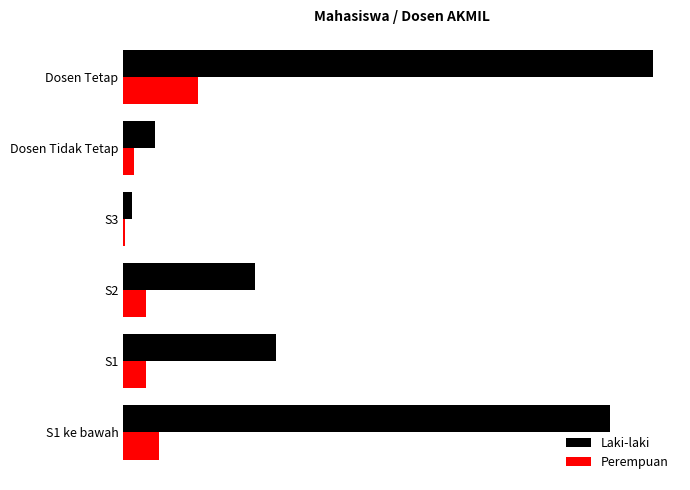

Reading left to right, list all the values displayed in this chart.

Laki-laki: 254	15	4	63	73	233
Perempuan: 36	5	1	11	11	17